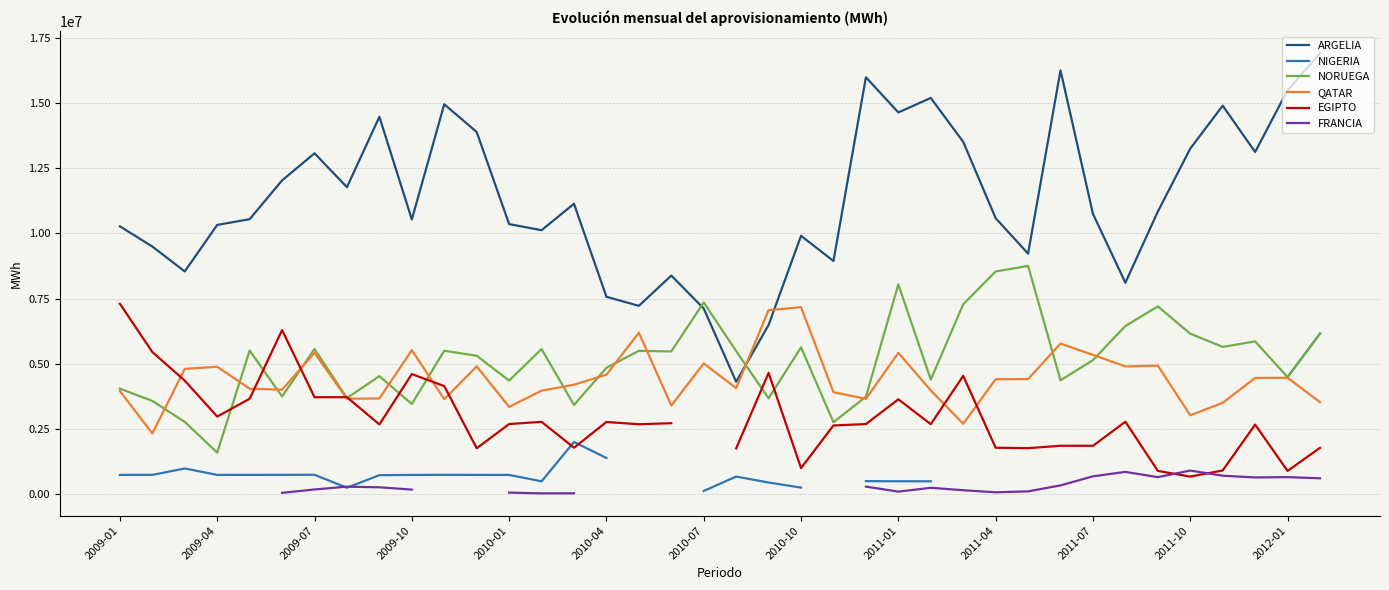

What value does the QATAR series have at 2010-10?

7169609.0